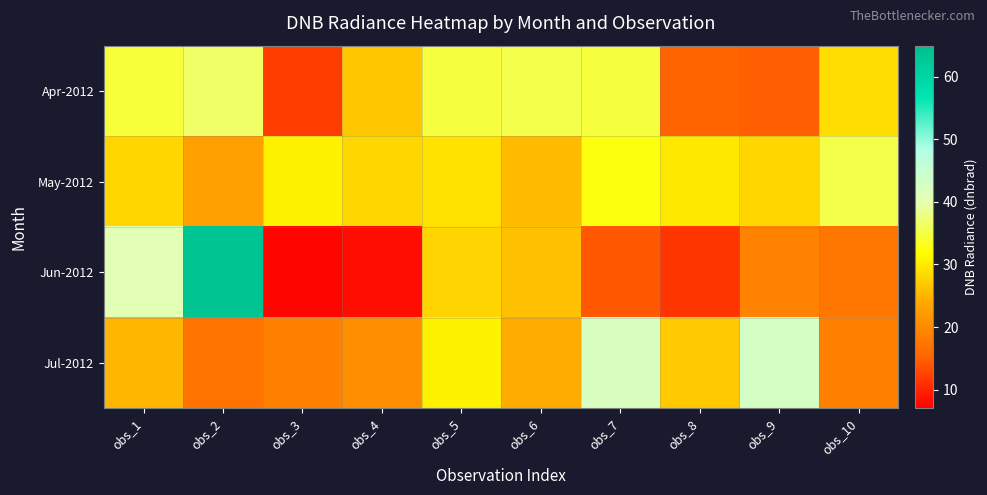

At how many categories does at least one series exceed 16?

10